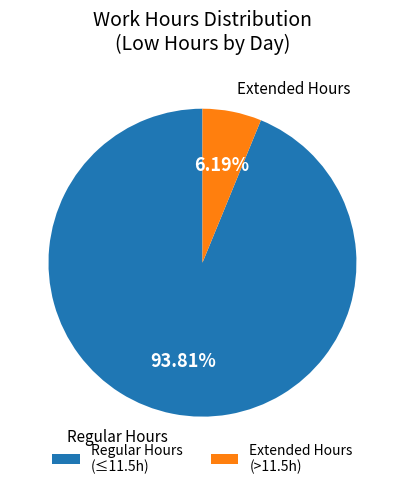

Which slice is the smallest?

Extended Hours (>11.5h)